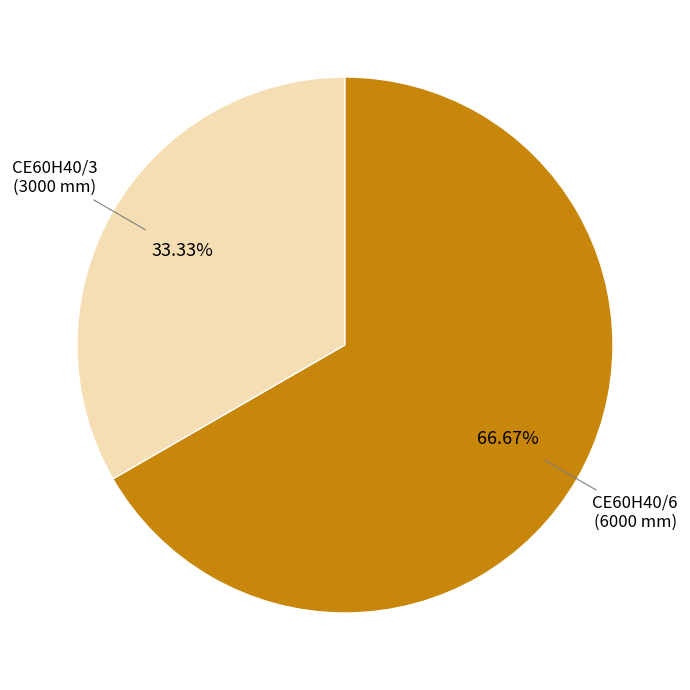

Does any single category account for the majority?

Yes